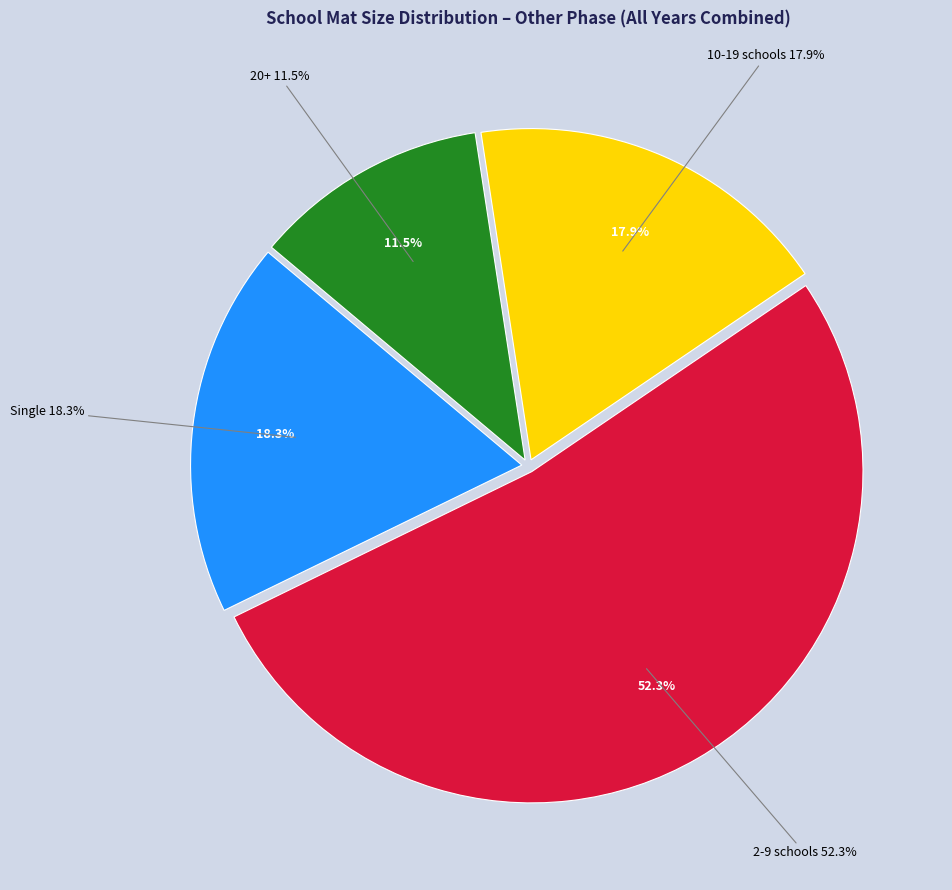

Do Single and 10-19 schools together represent more than half of the pie?

No